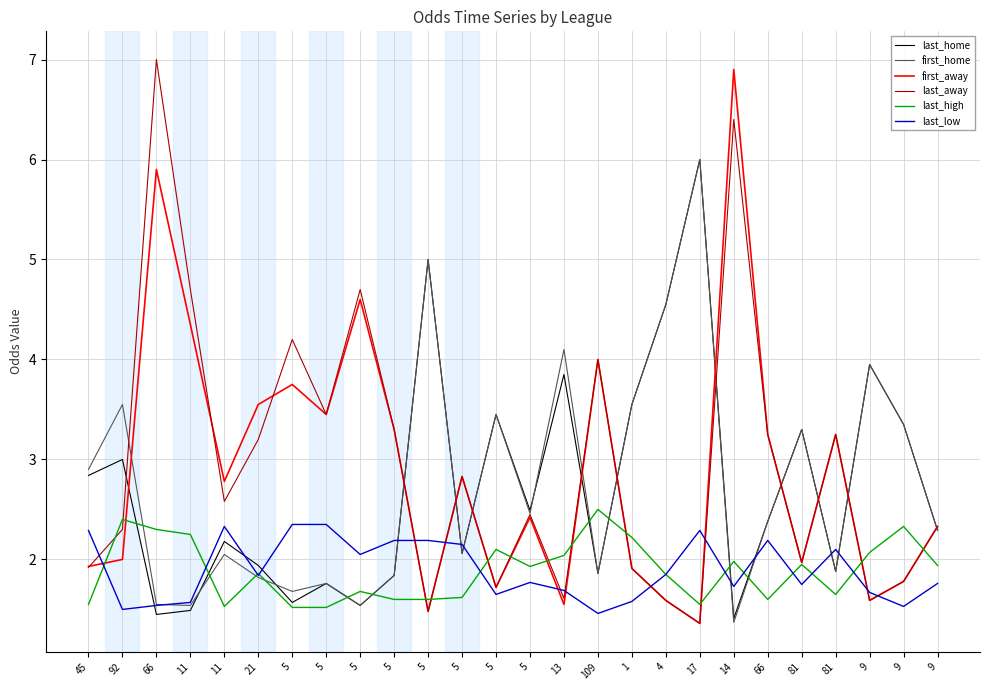

What is the difference between the maximum and minimum values in the last_away series?

5.6